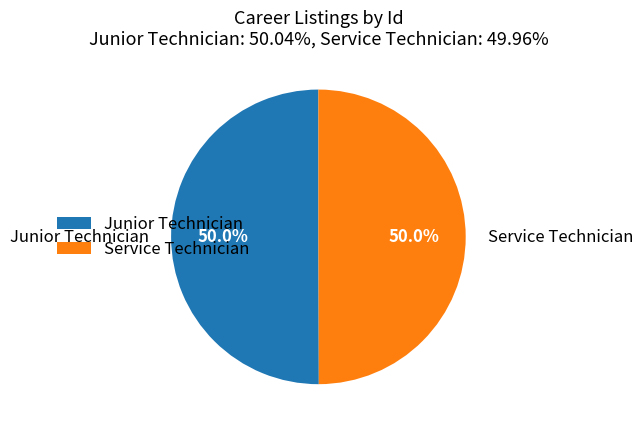

Do Service Technician and Junior Technician together represent more than half of the pie?

Yes